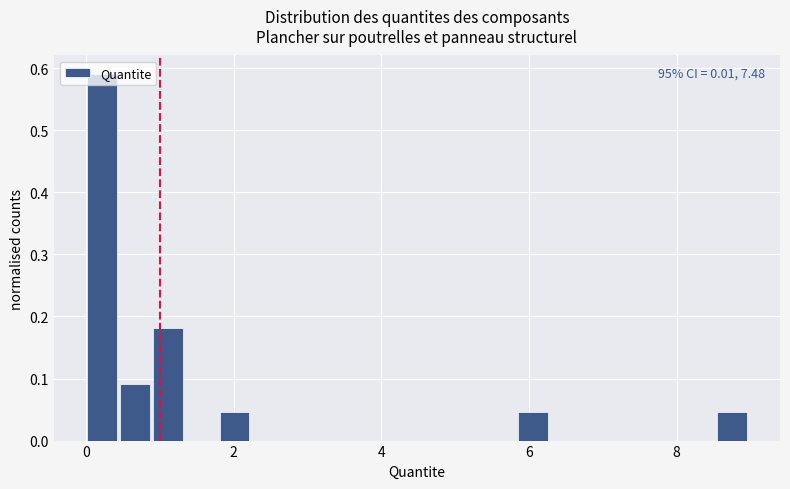

Read against the x-axis, roughly where is the centre of the tallest bar?

0.2